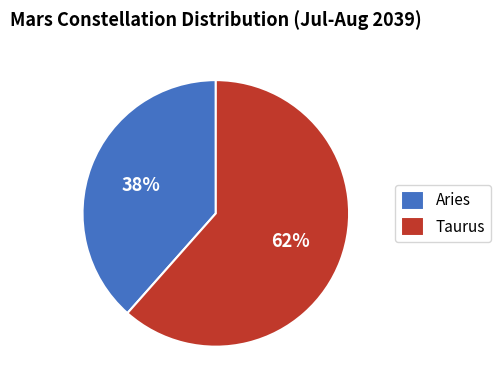

To the nearest percent, what is the average slice percentage?

50%